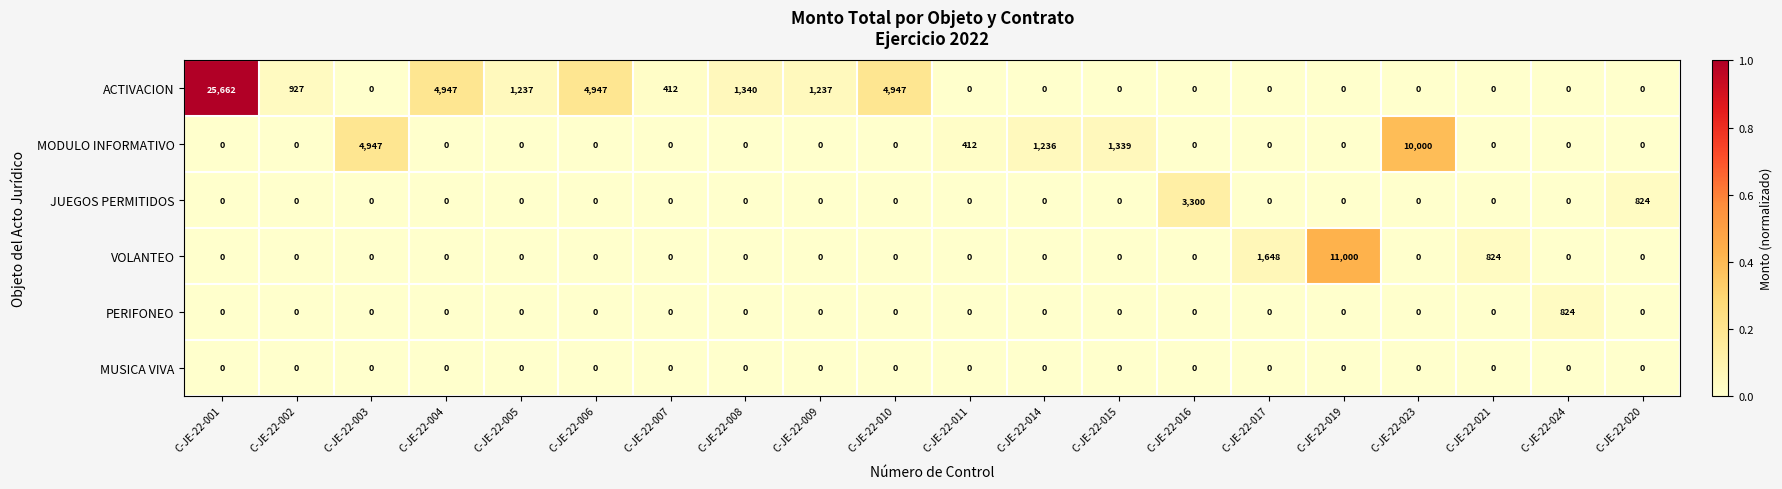

What is the difference between the maximum and minimum values in the ACTIVACION series?

25662